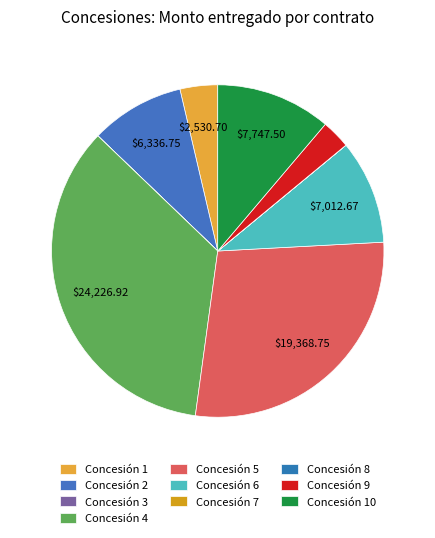

Does any single category account for the majority?

No